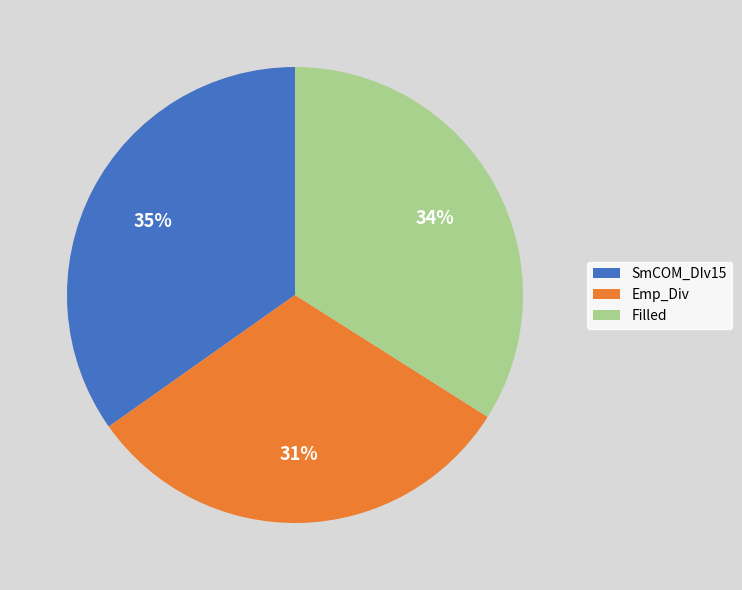

Which category has the smallest portion of the pie?

Emp_Div